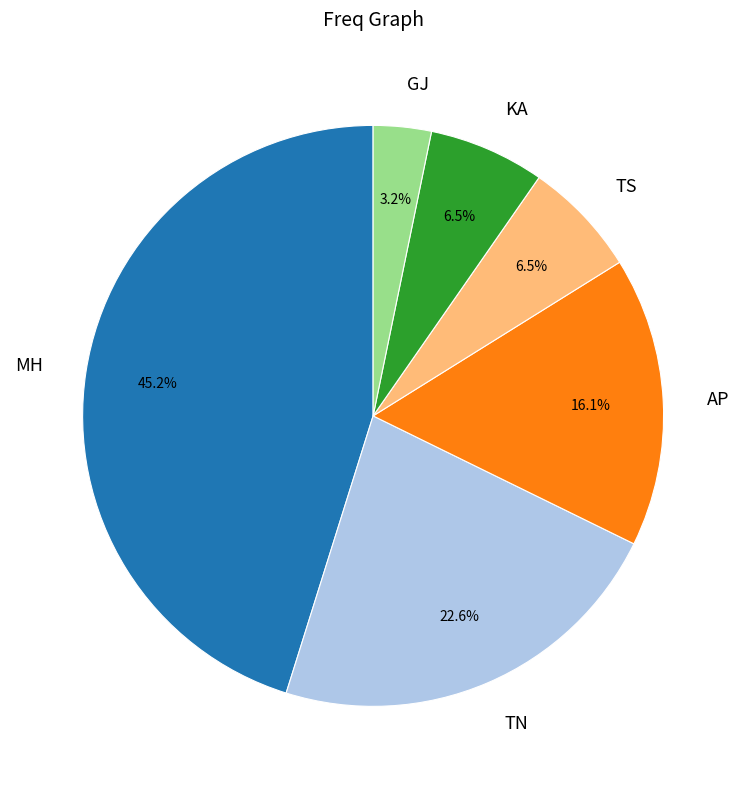

To the nearest percent, what is the combined percentage of AP and GJ?

19%